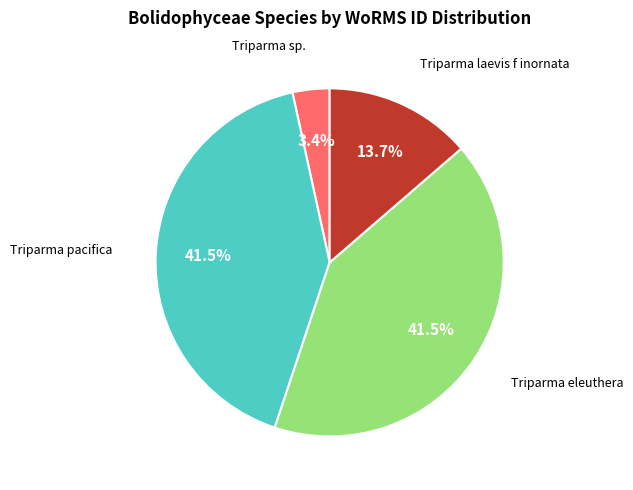

Is there any slice that represents more than half of the pie?

No